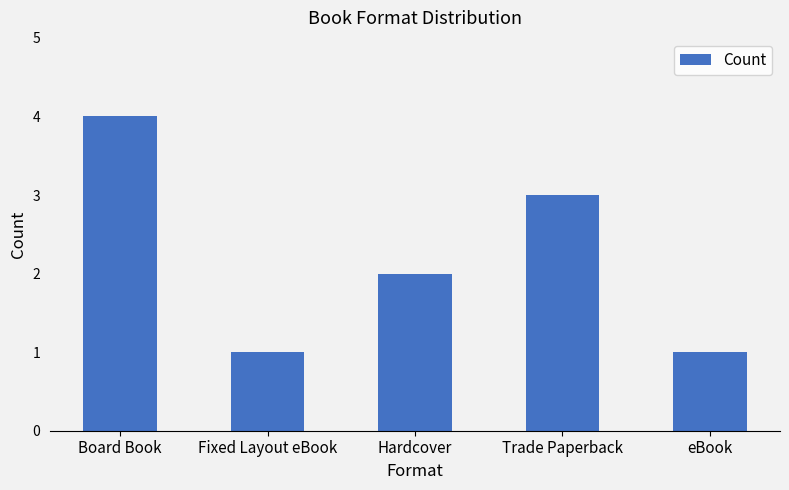

How many values are between 1 and 3?

4